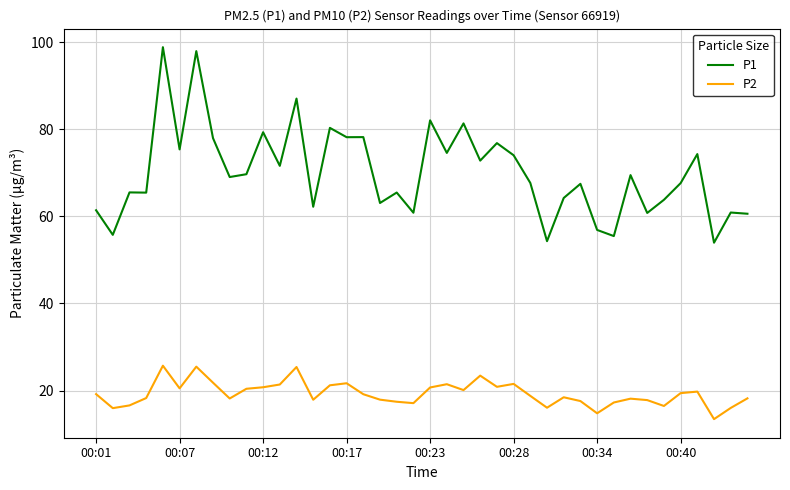

What is the lowest value of the P2 series?

13.4